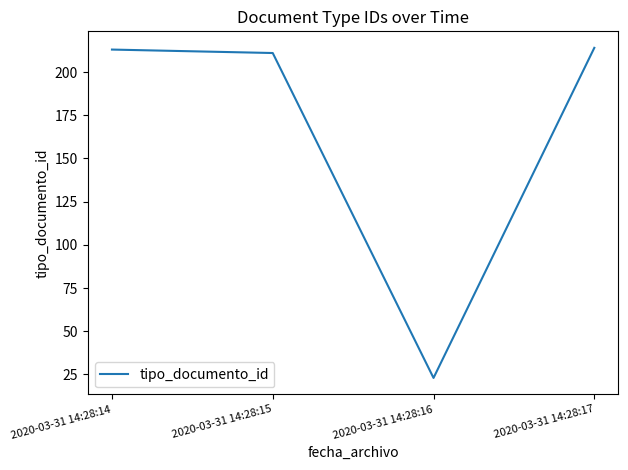

What is the sum of all values?

661